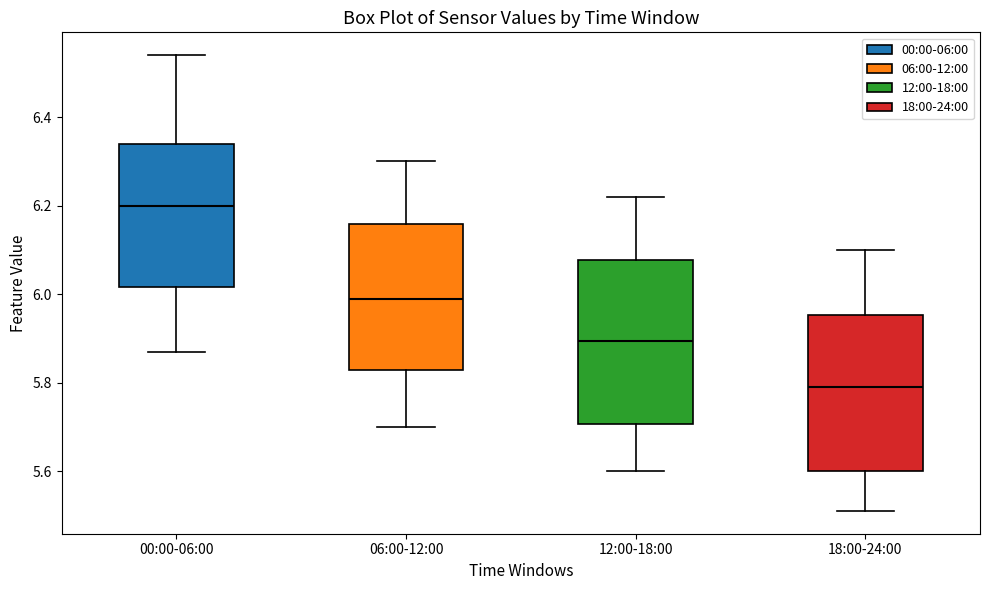

Which box has the highest median line?

00:00-06:00